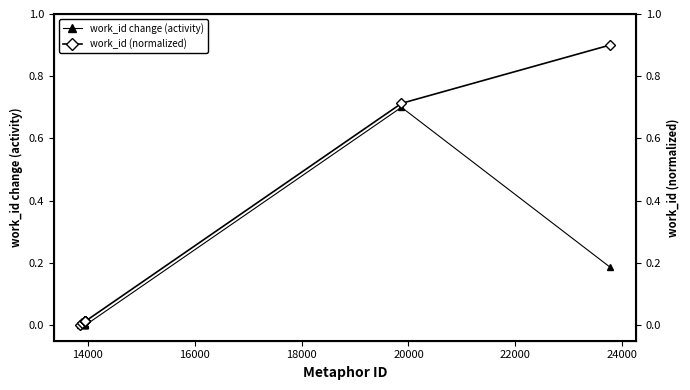

True or false: work_id (normalized) and work_id change (activity) intersect in this chart.

False